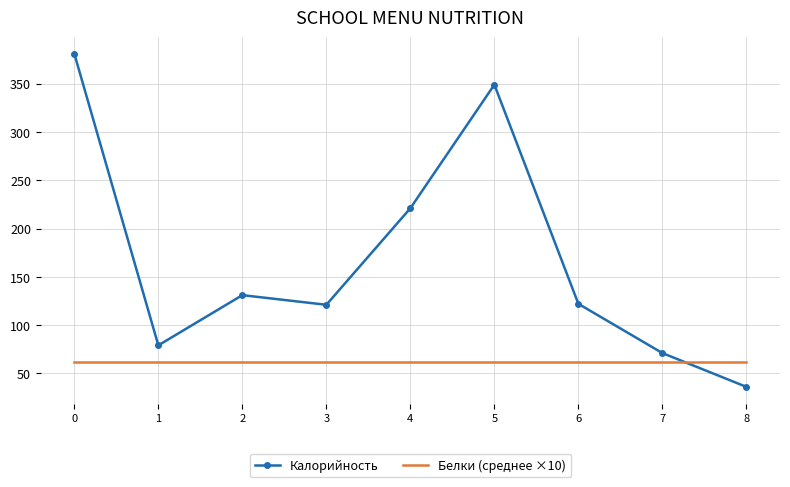

What is the maximum value for Калорийность?

381